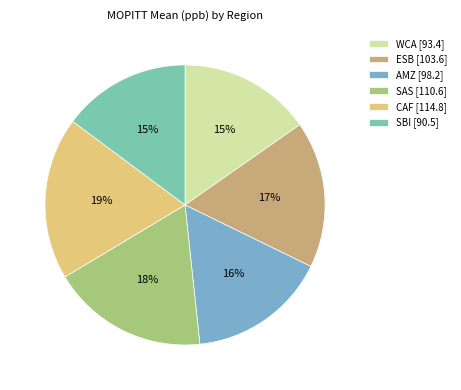

How many segments does this pie chart have?

6